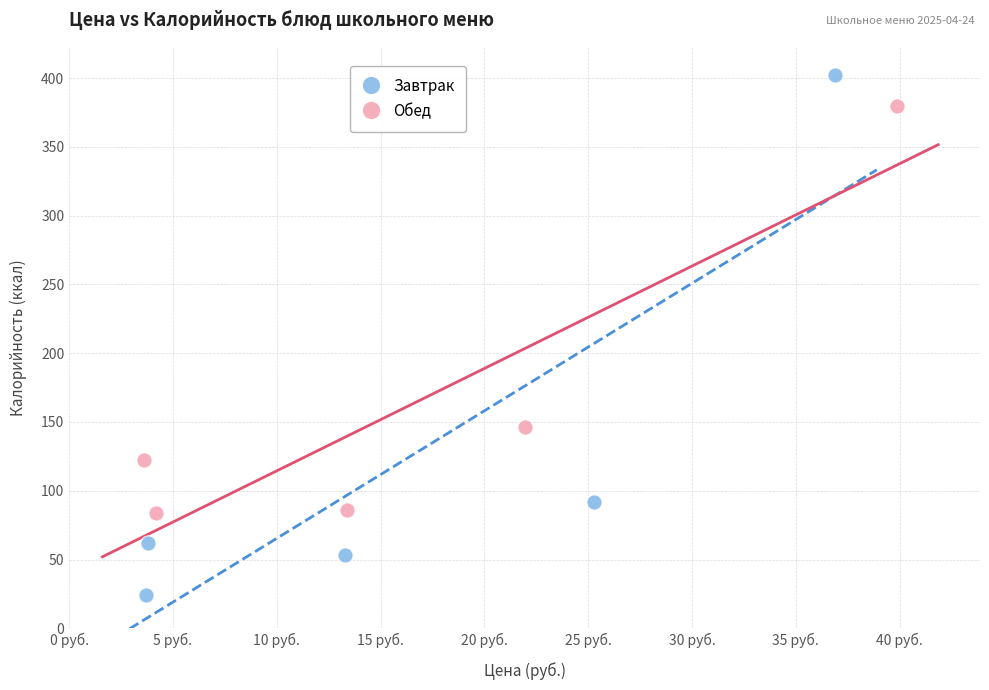

Which series reaches the minimum Y coordinate?

Завтрак